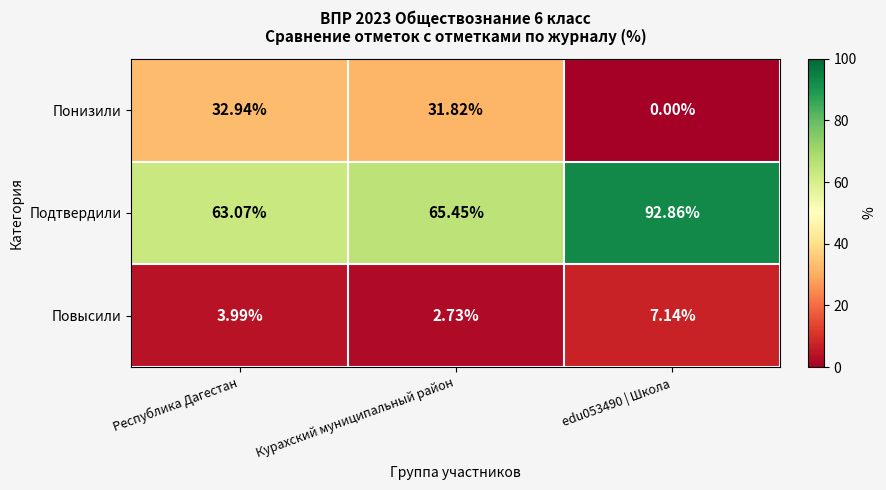

Is the value of Повысили at edu053490 | Школа greater than the value of Понизили at Республика Дагестан?

No